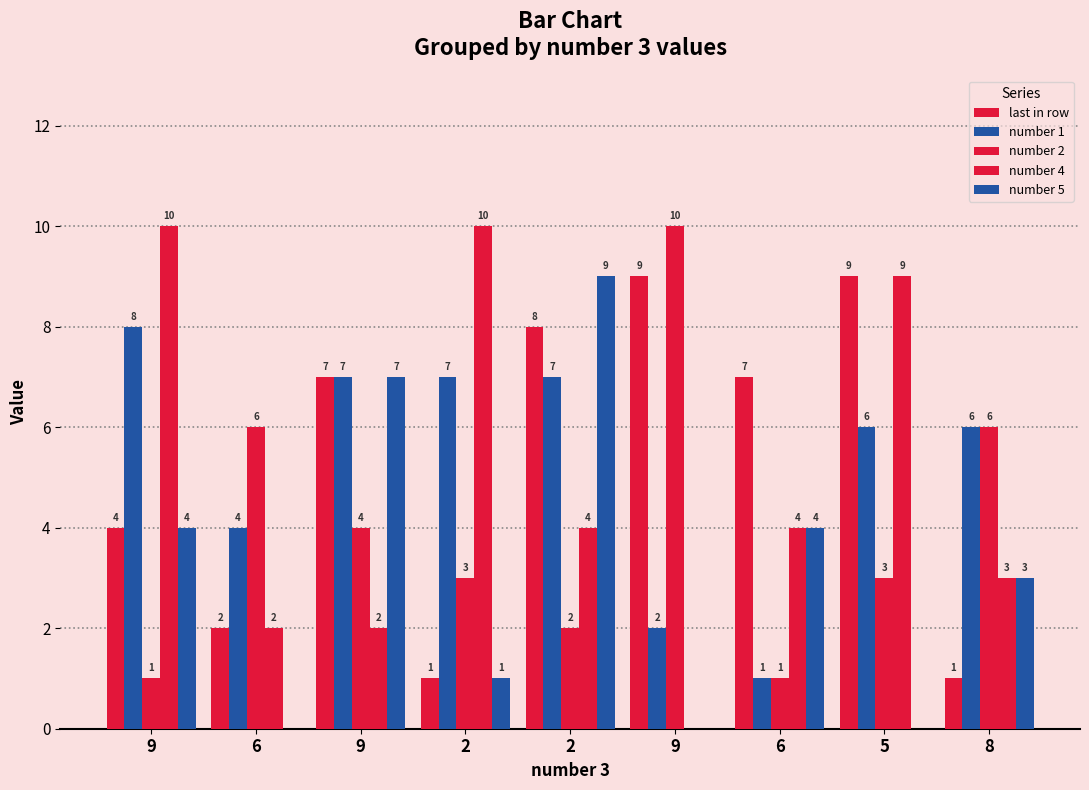

Are the bars horizontal?

No